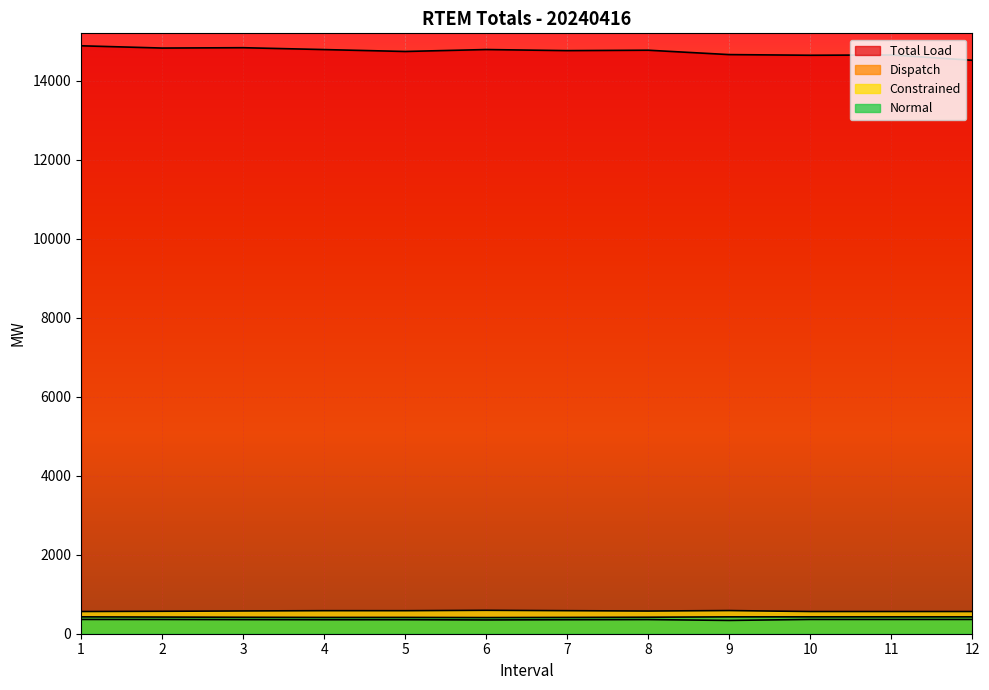

True or false: Dispatch and Constrained cross at least once.

False